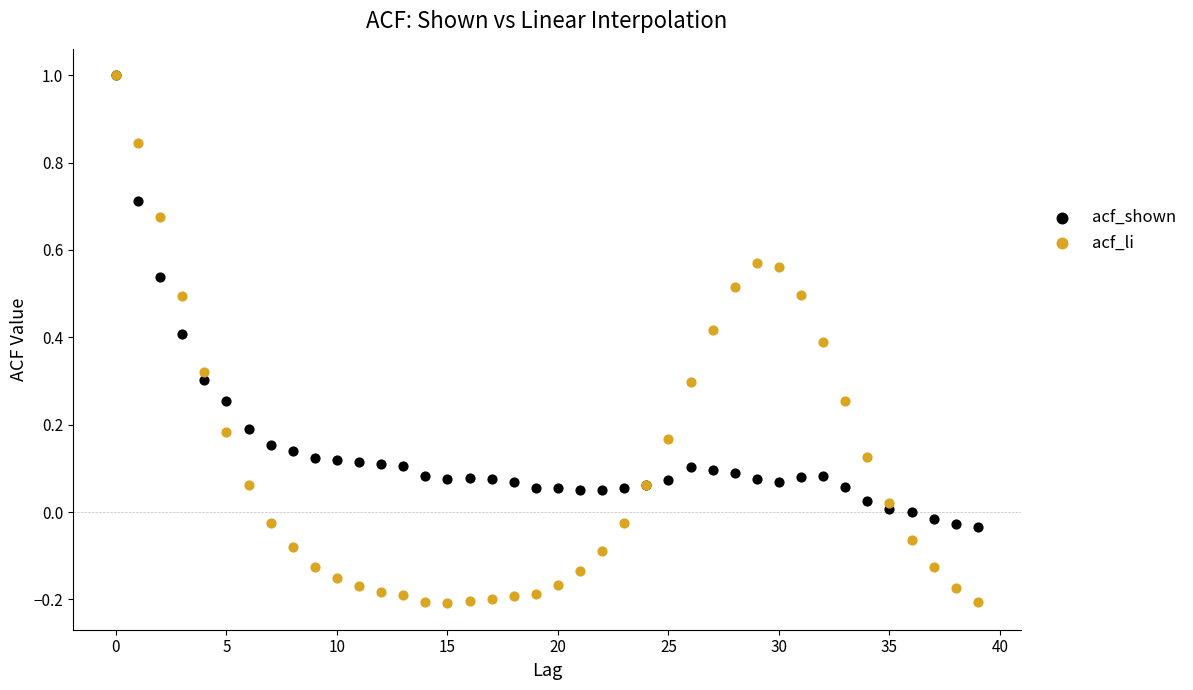

What are all the series names shown in the legend?

acf_shown, acf_li